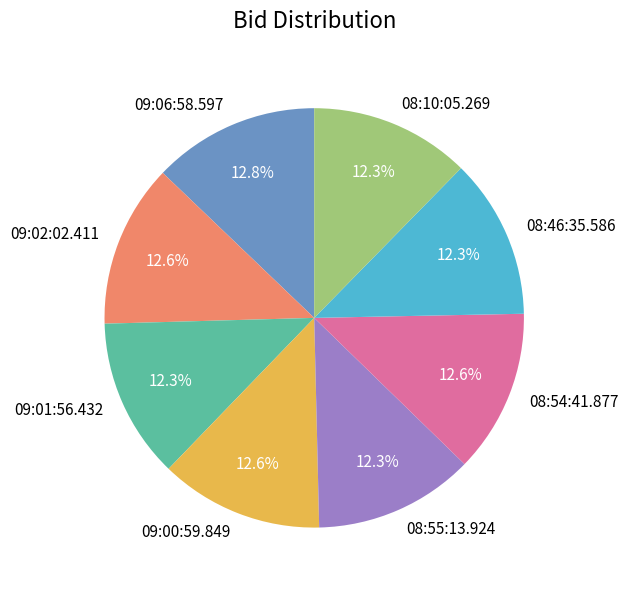

What is the total percentage of 09:06:58.597 and 09:01:56.432?

25.2%